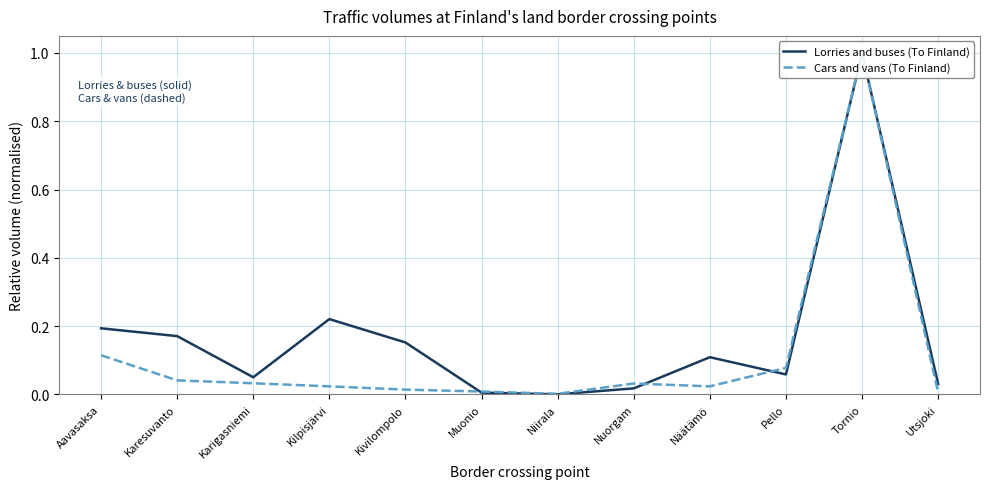

How many interior local peaks does the Lorries and buses (To Finland) series have?

3